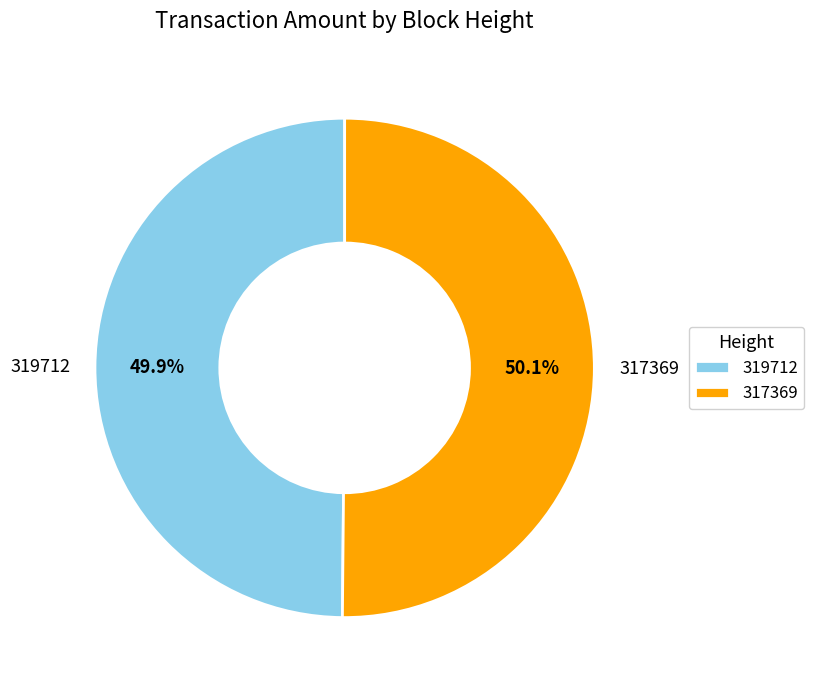

Approximately how many times larger is the value at 319712 compared to 317369?

1.0